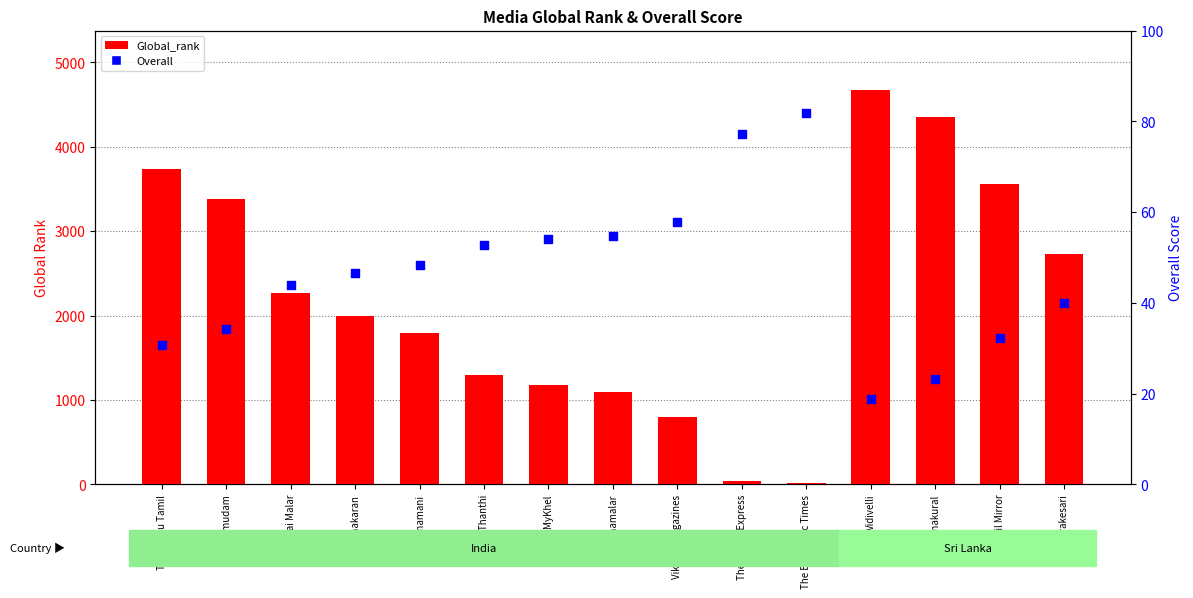

Which series contains the lowest Y value?

Global_rank